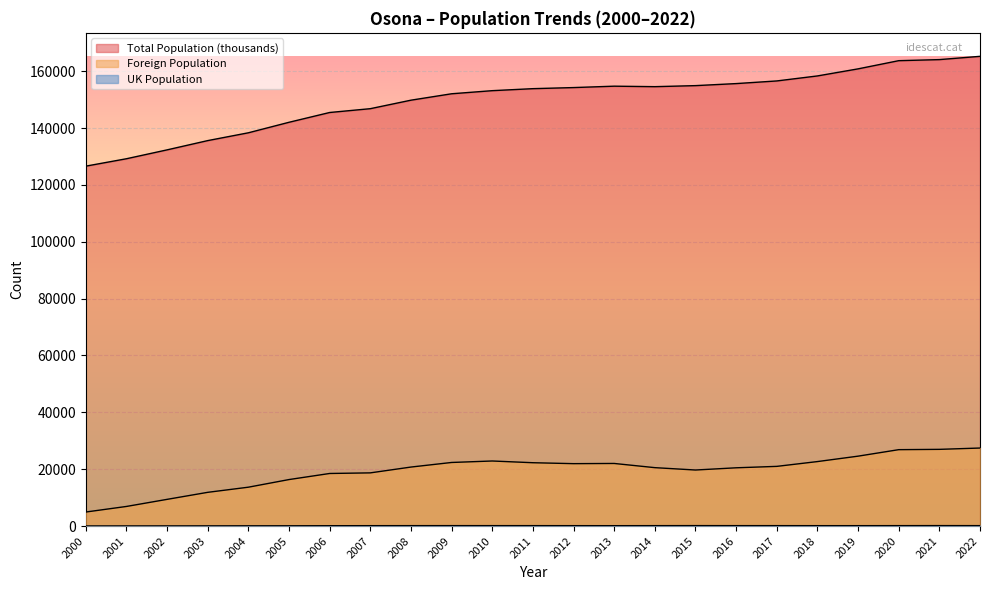

Reading left to right, what are all the values shown in this chart?

Total Population (thousands): 126599	129205	132328	135588	138334	142031	145474	146815	149805	152060	153152	153857	154241	154731	154559	154925	155641	156572	158334	160821	163702	164077	165229
Foreign Population: 4936	6897	9392	11864	13672	16357	18495	18710	20756	22368	22888	22280	21952	22021	20546	19714	20494	20994	22683	24588	26872	26982	27448
UK Population: 34	44	54	68	85	94	119	138	146	151	149	147	139	131	146	158	149	147	137	138	149	161	150